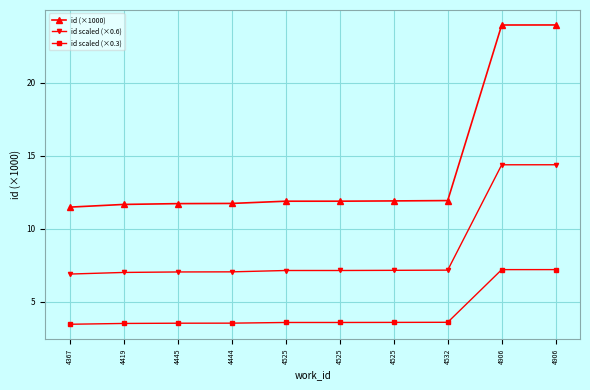

The id (×1000) series shows 8.1 at 4525. True or false?

False